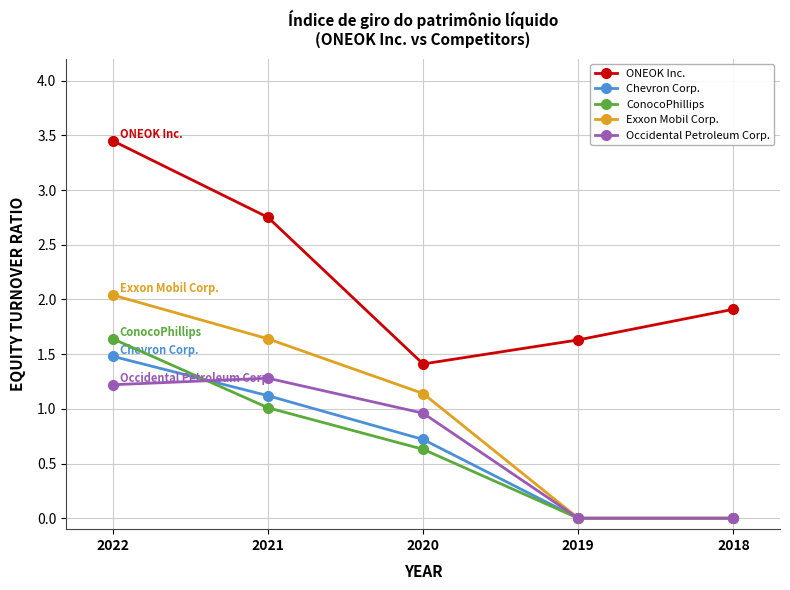

True or false: Chevron Corp. has a value of 0.7 at 2020.

True